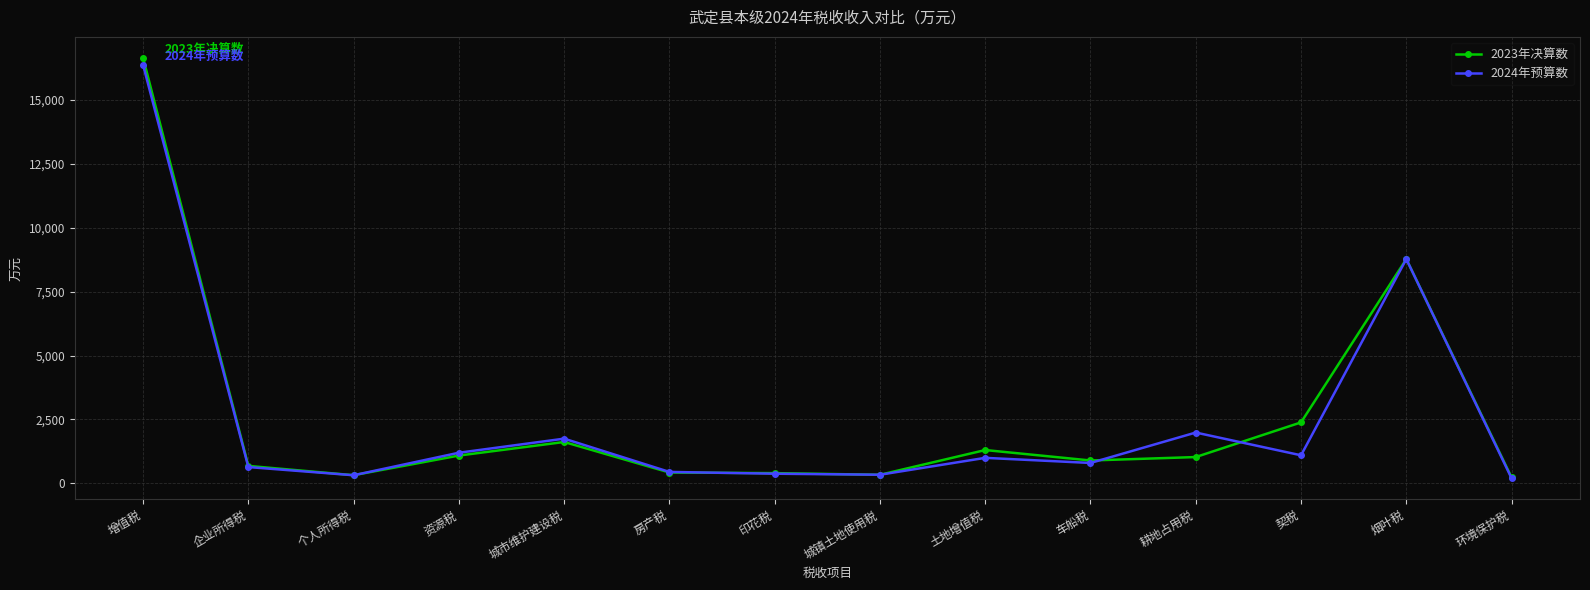

What is the difference between the maximum and minimum values in the 2023年决算数 series?

16394